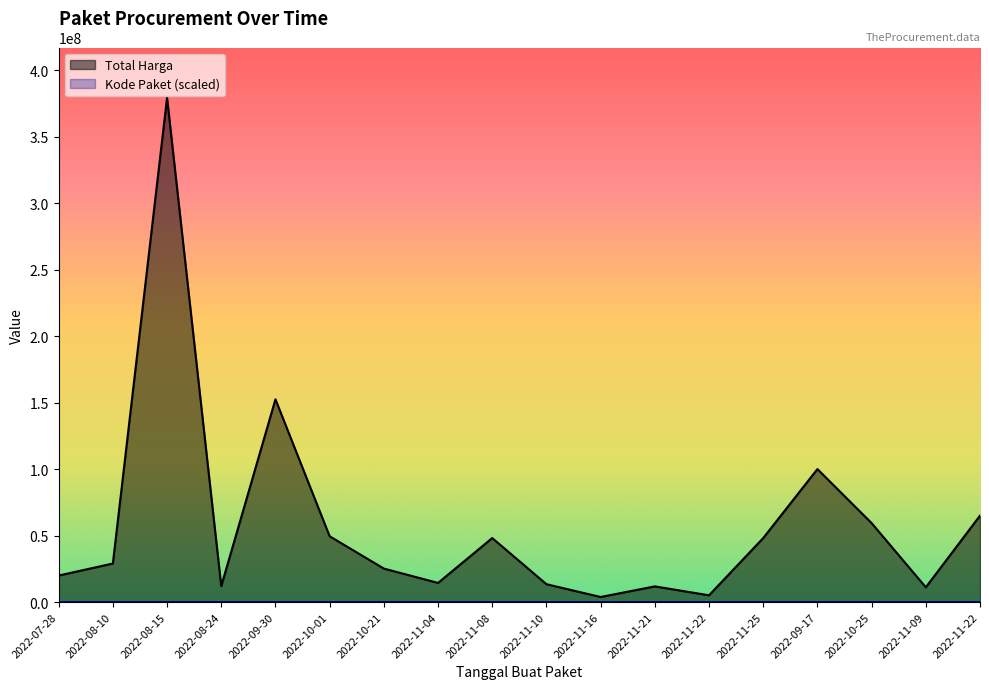

True or false: Total Harga and Kode Paket intersect in this chart.

False